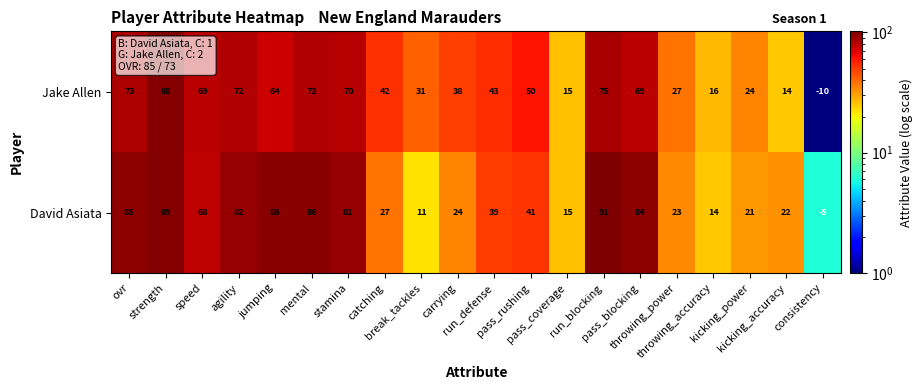

At which category is the sum across all series the highest?

strength